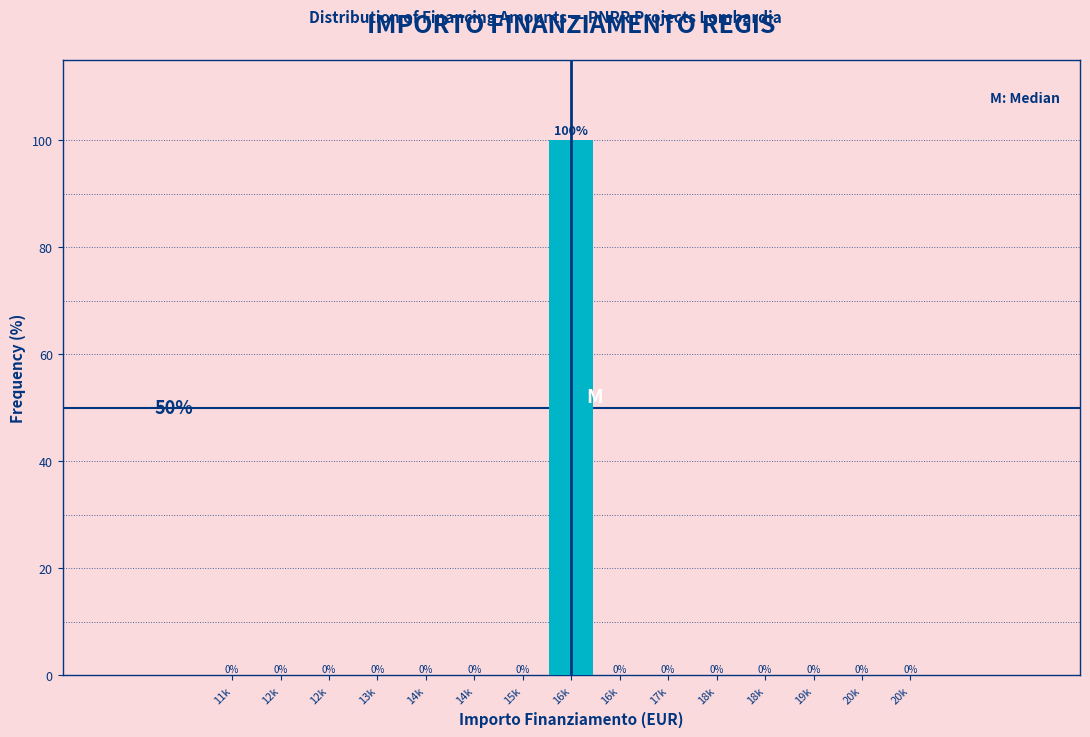

How many categories are shown in the chart?

15